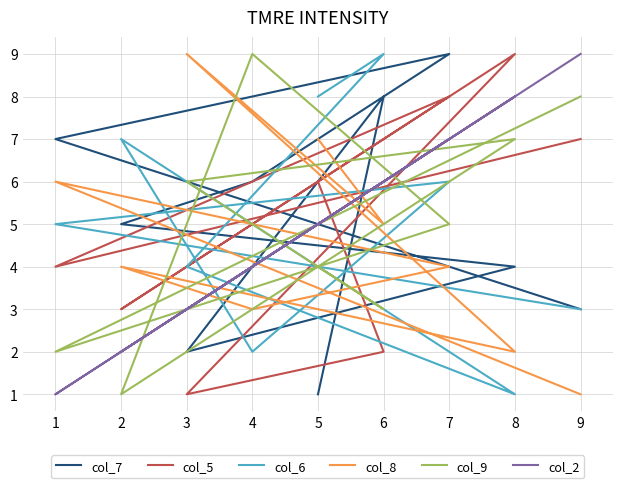

At how many categories does at least one series exceed 7?

7